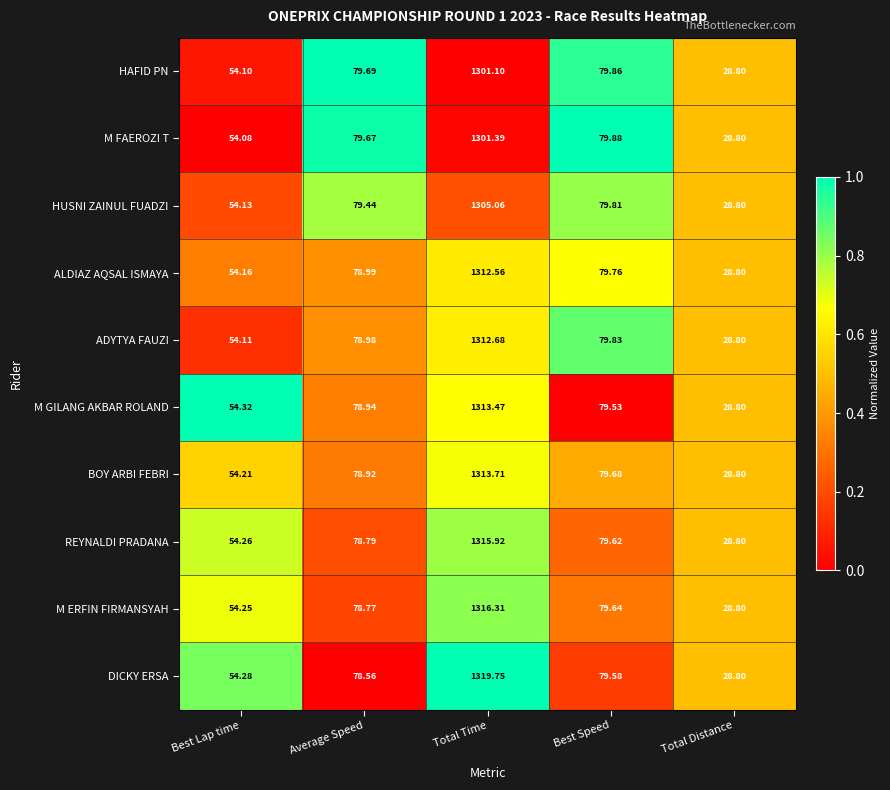

Rank the series by their maximum value, from highest to lowest.

DICKY ERSA, M ERFIN FIRMANSYAH, REYNALDI PRADANA, BOY ARBI FEBRI, M GILANG AKBAR ROLAND, ADYTYA FAUZI, ALDIAZ AQSAL ISMAYA, HUSNI ZAINUL FUADZI, M FAEROZI T, HAFID PN